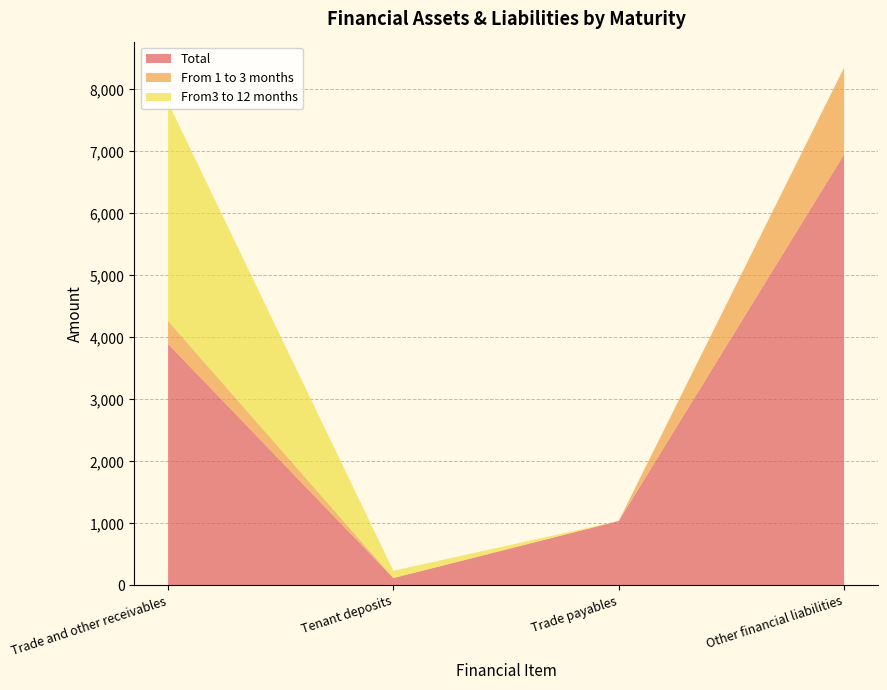

Reading right to left, transcribe all the data shown in this chart.

Total: Other financial liabilities=6952	Trade payables=1038	Tenant deposits=117	Trade and other receivables=3894
From 1 to 3 months: Other financial liabilities=1400	Trade payables=0	Tenant deposits=0	Trade and other receivables=371
From3 to 12 months: Other financial liabilities=0	Trade payables=0	Tenant deposits=117	Trade and other receivables=3523